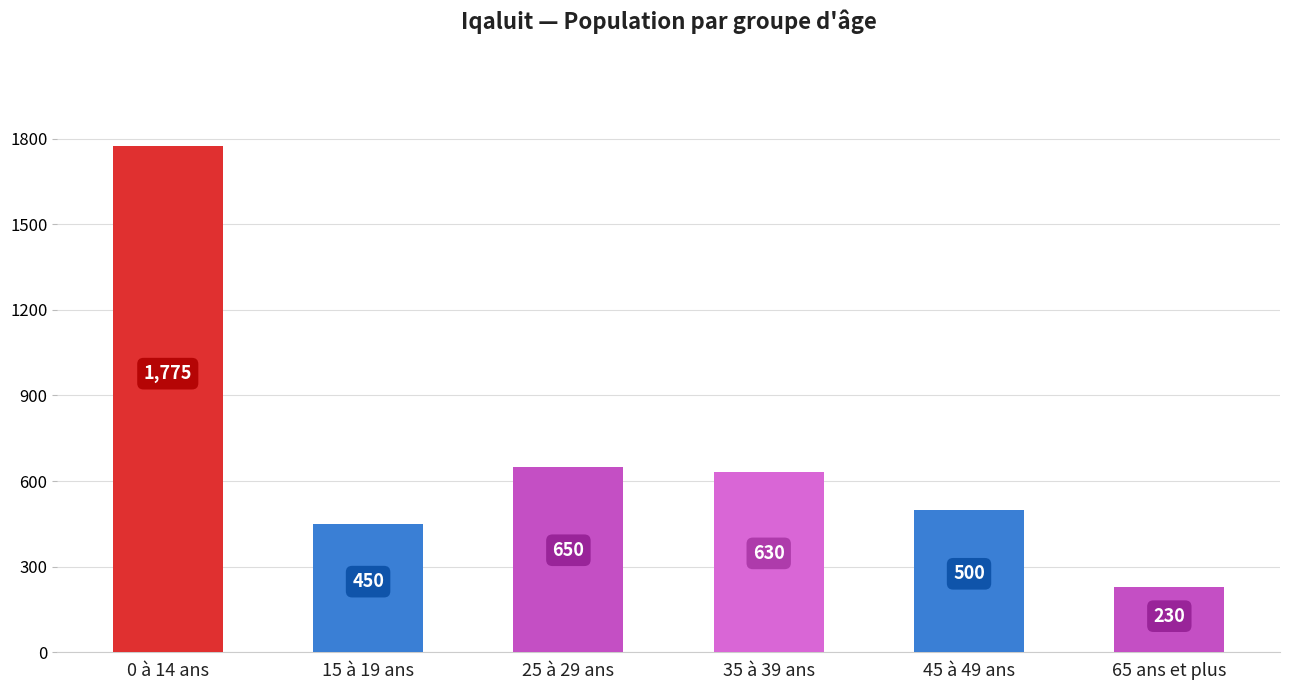

What is the difference between the second highest and second lowest values?

200